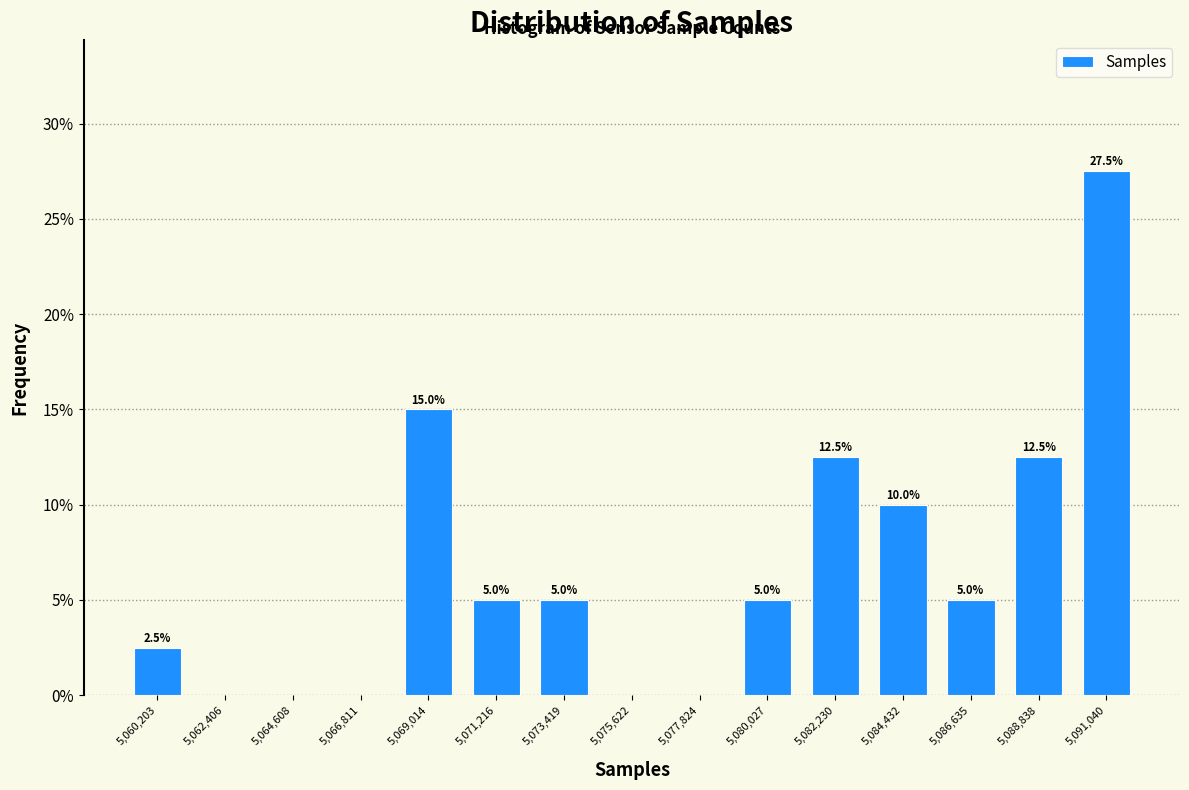

Over which range of the x-axis is the bar tallest?

5090000 to 5092000